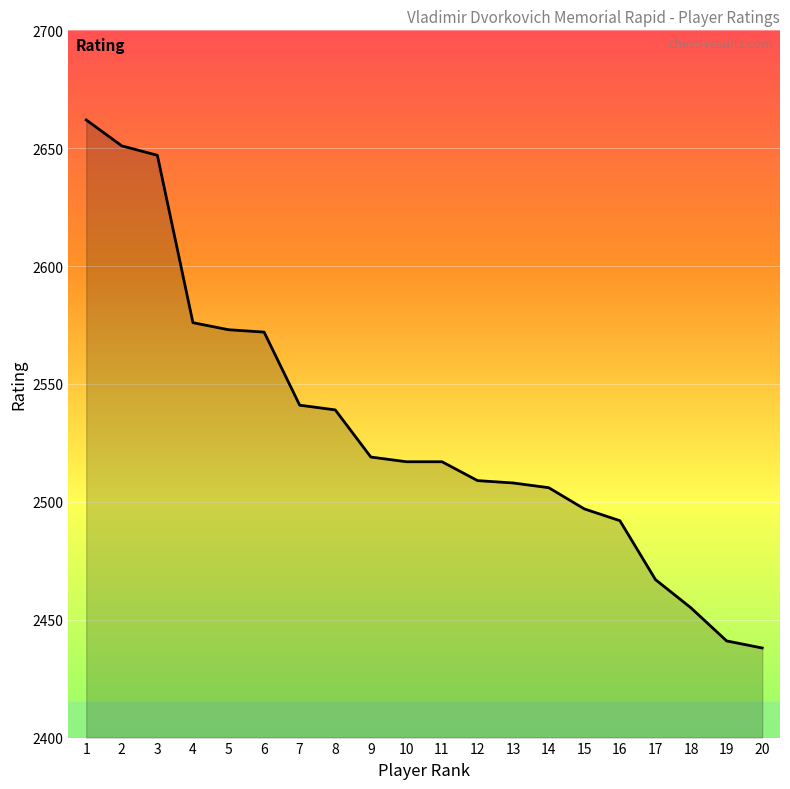

Approximately how many times larger is the value at 19 compared to 6?

0.9